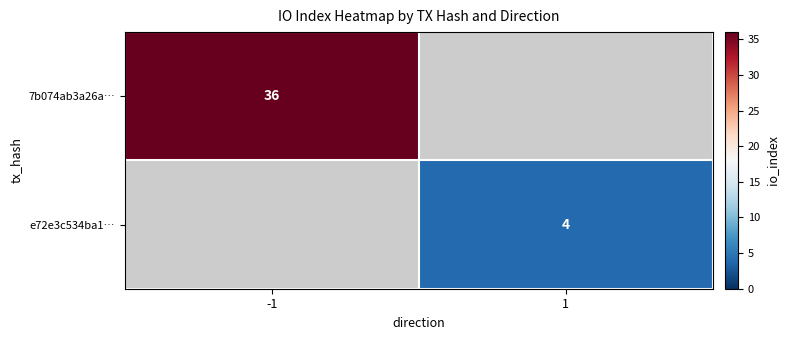

How many categories are shown in the chart?

2